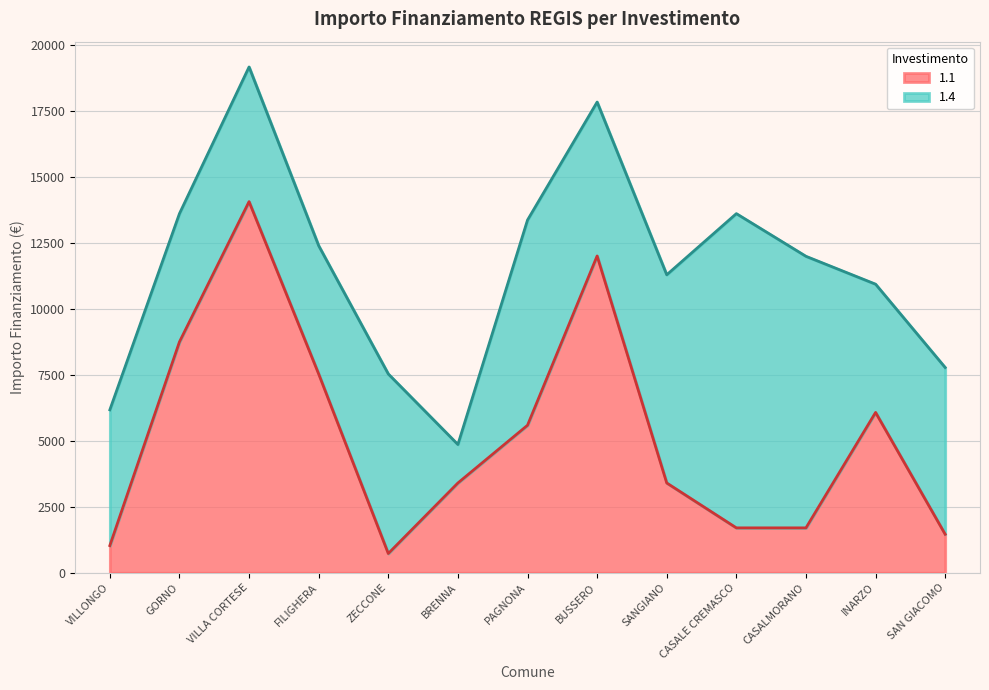

Approximately how many times larger is the value at BUSSERO compared to GORNO?

1.4